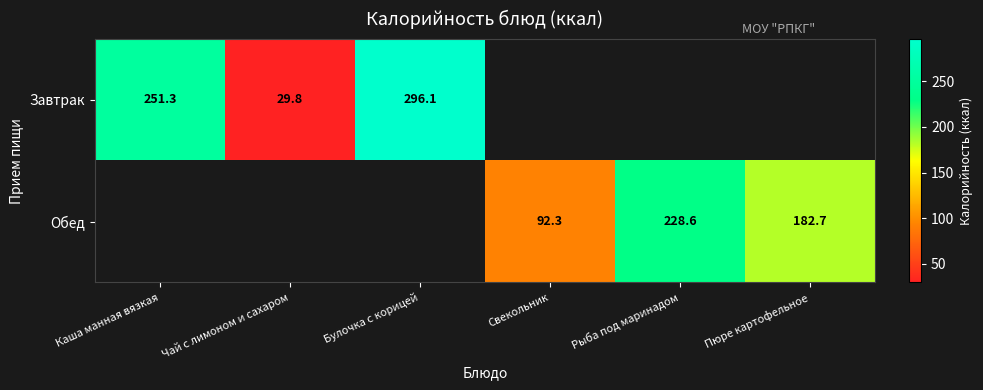

Which series has the widest spread of values?

Завтрак